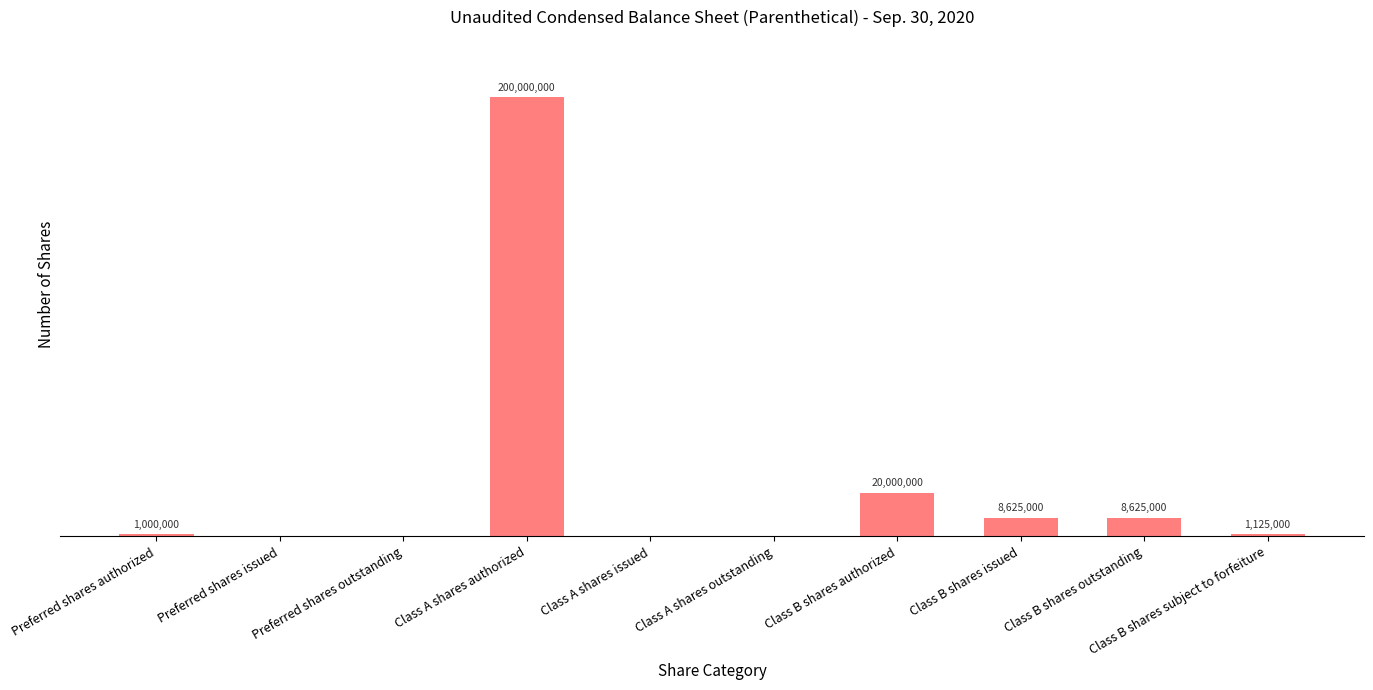

Which category has the highest value across all series?

Class A shares authorized